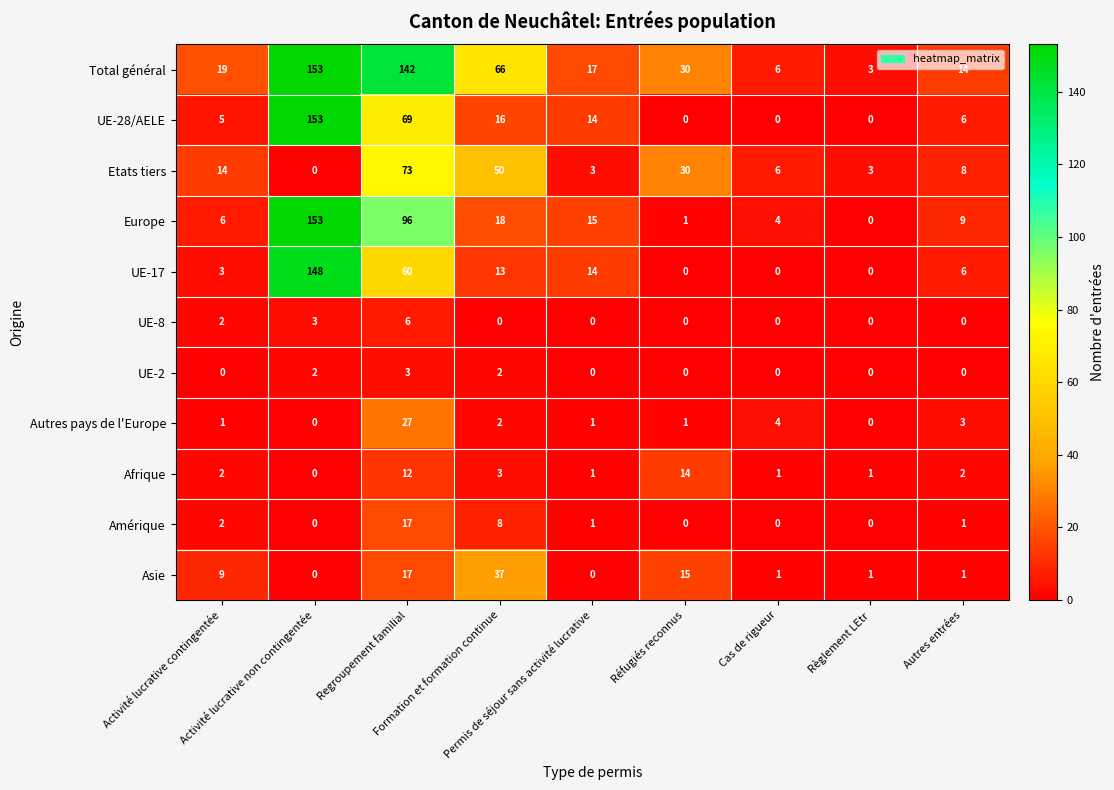

What is the sum of all Total général values?

450